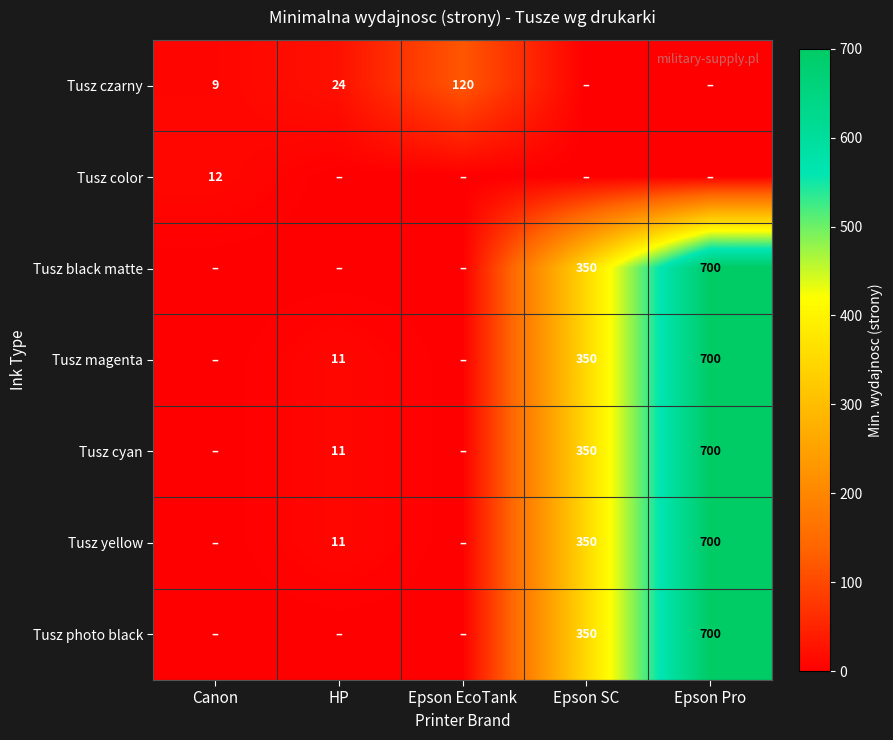

At which category is the sum across all series the highest?

Epson Pro